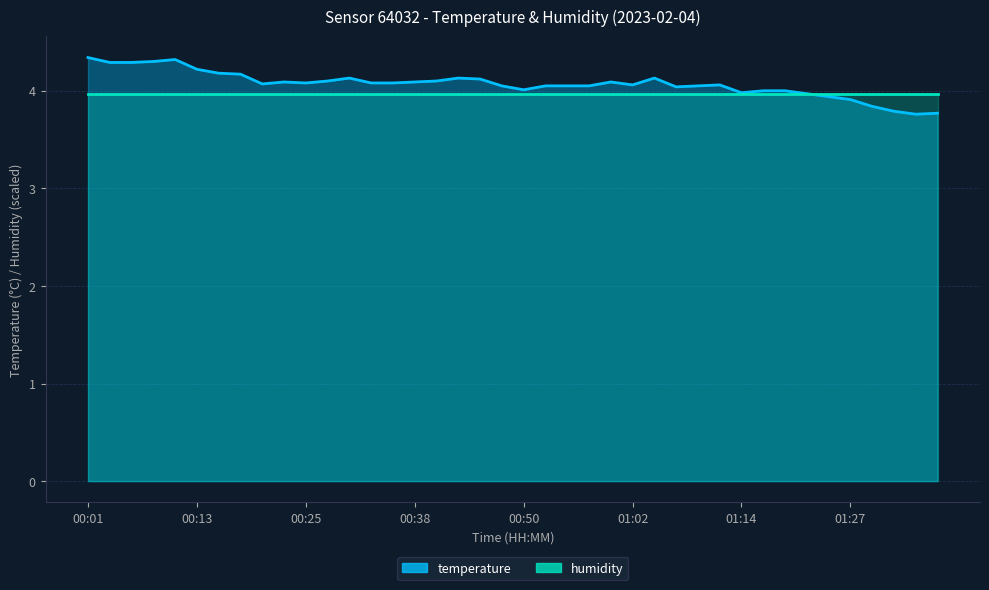

Read the value at 00:13.

4.2